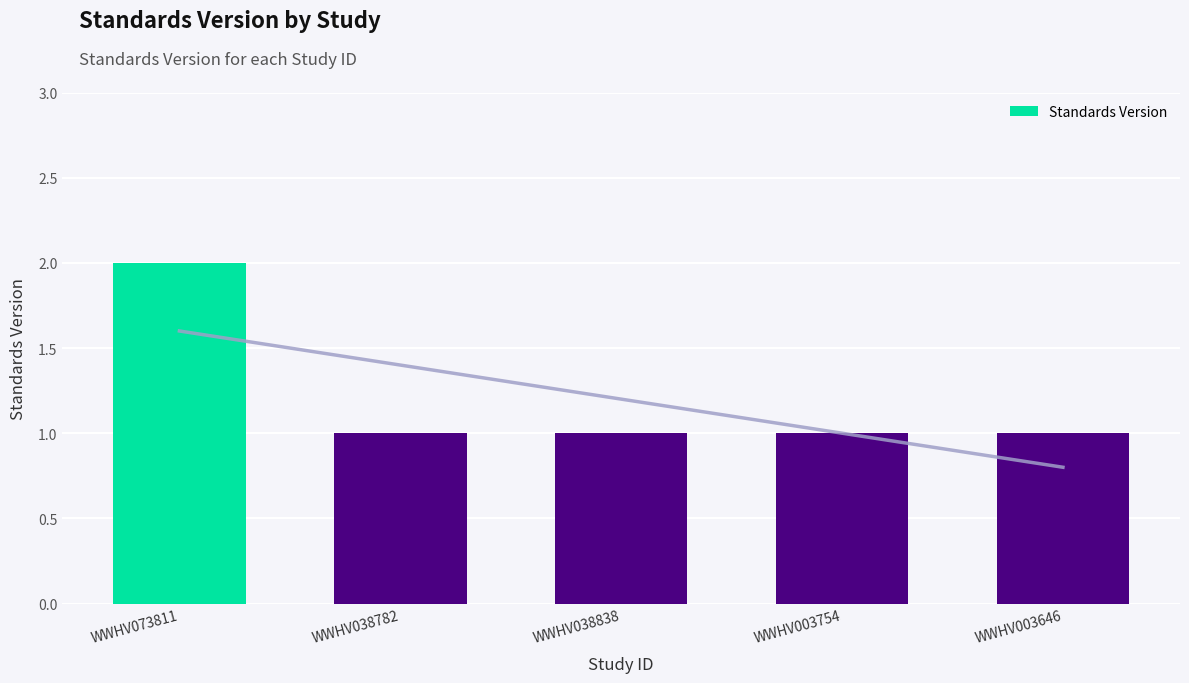

What is the difference between the maximum and minimum values?

1